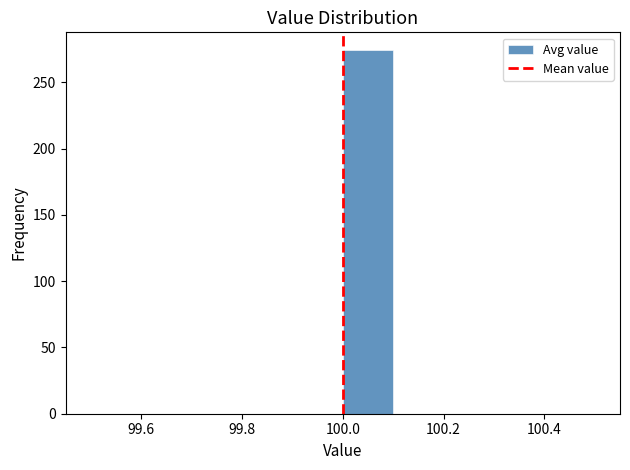

What is the height of the bar covering 100.0 to 100.1 on the x-axis? The values are not printed on the chart, so give them approximately, as read against the axis.

275